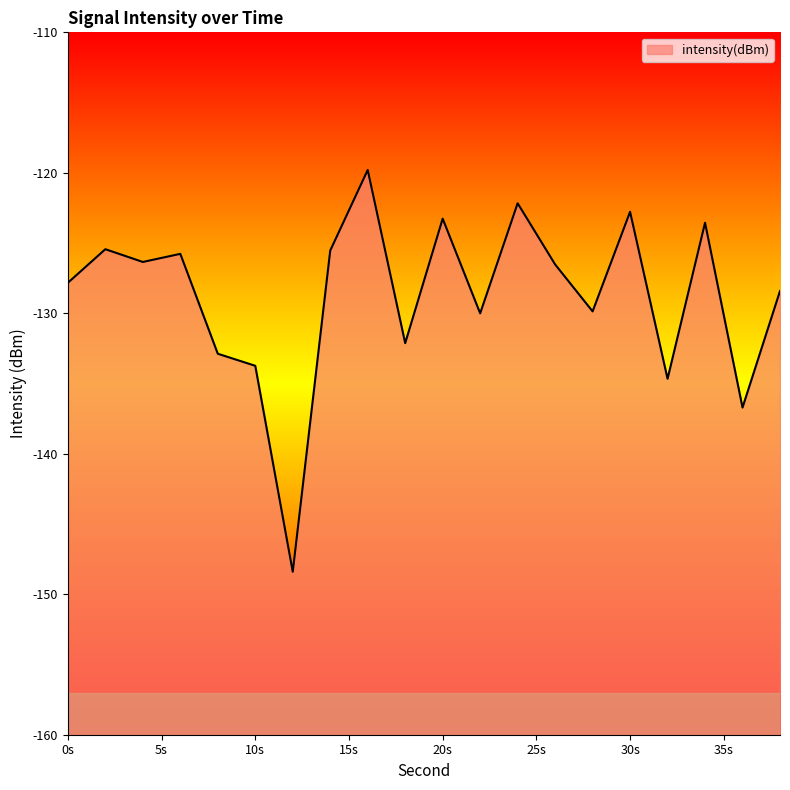

What is the difference between the values at 38 and 6?

2.6